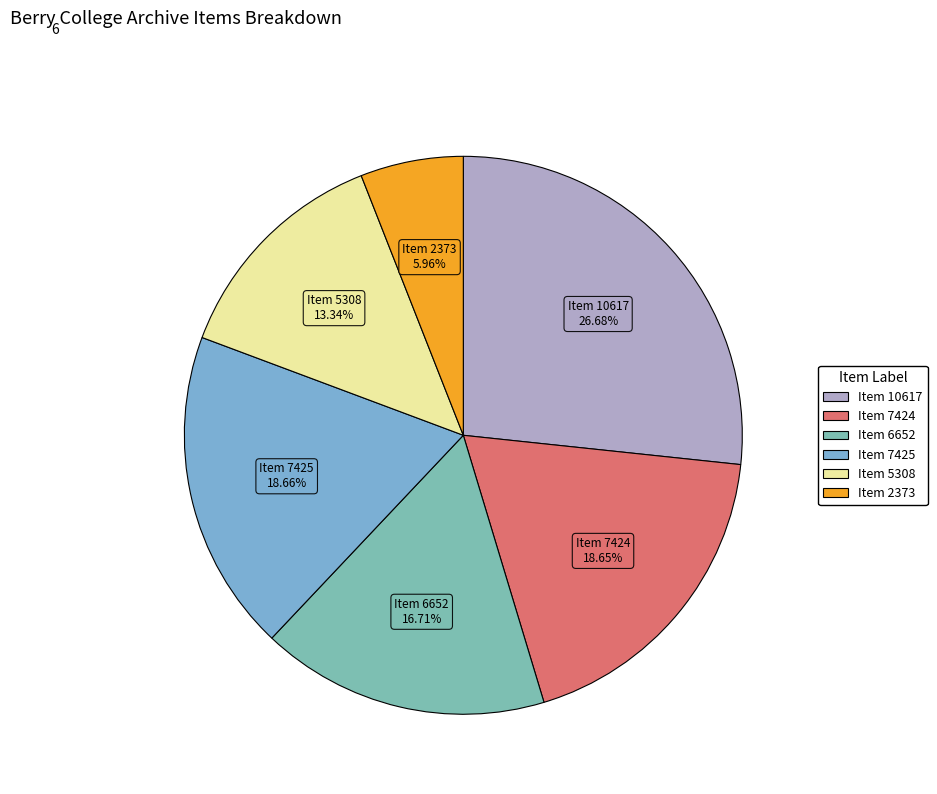

To the nearest percent, what portion does Item 7424 represent?

19%